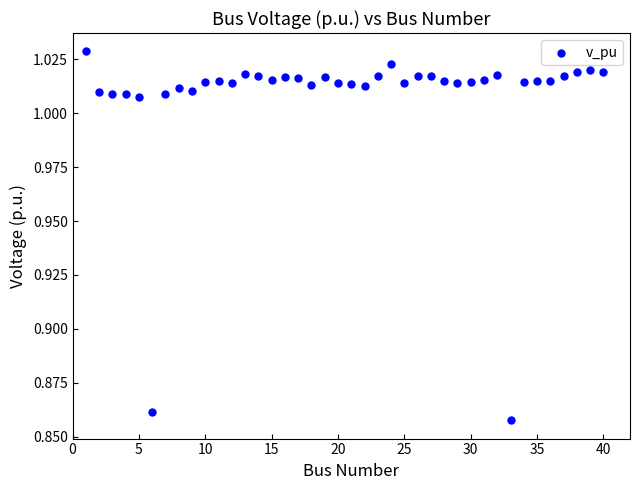

What is the range of X values (max minus min)?

39.0